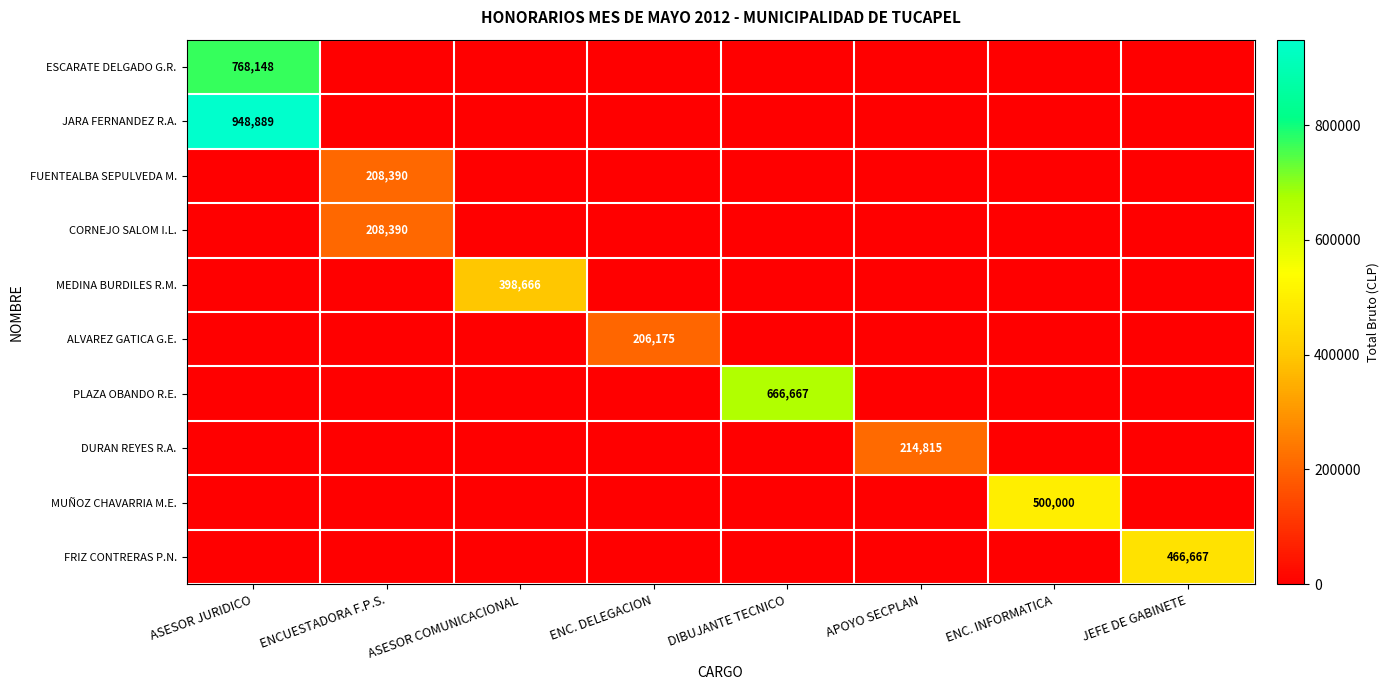

True or false: MUÑOZ CHAVARRIA M.E. has a value of 500000 at ENC. INFORMATICA.

True